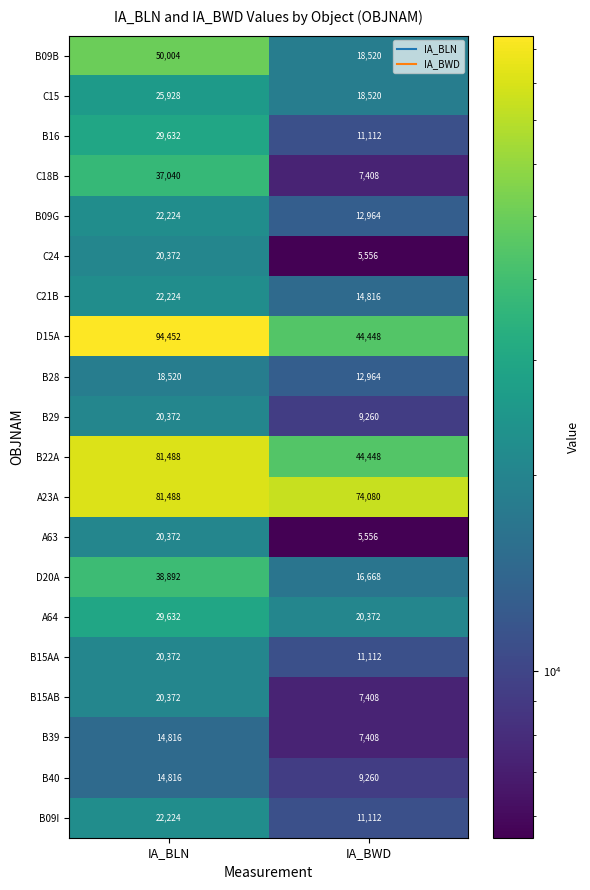

At which category does the chart reach its minimum across all series?

IA_BWD